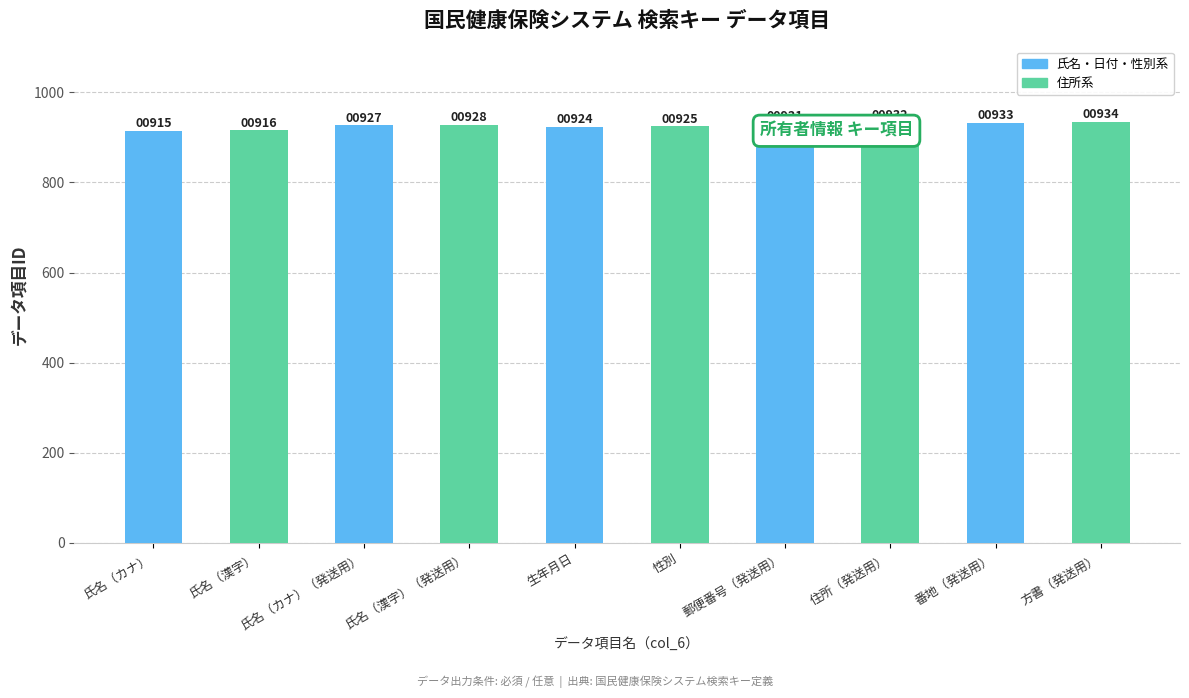

Reading left to right, transcribe all the data shown in this chart.

915	916	927	928	924	925	931	932	933	934